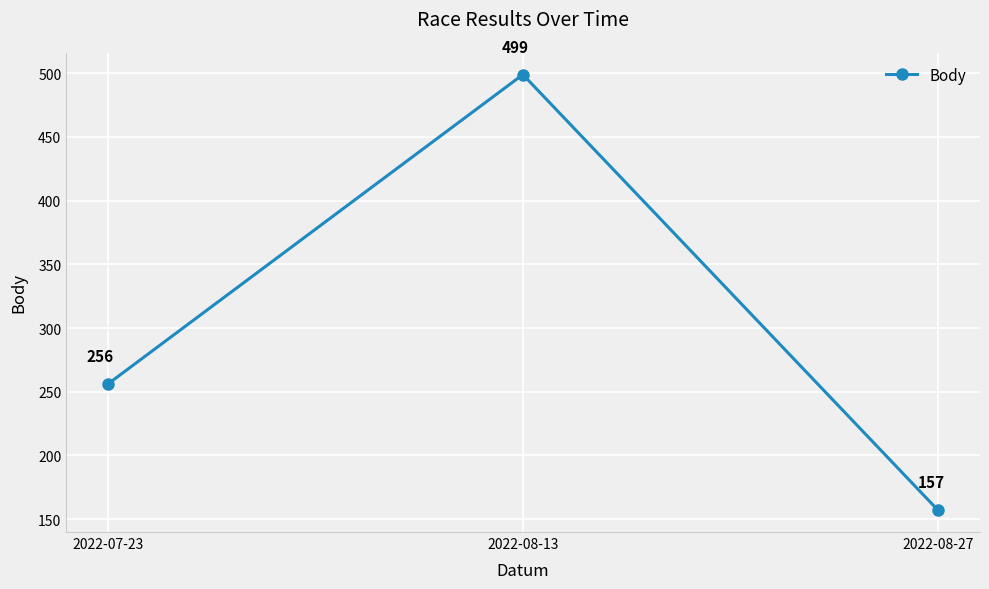

Which category has the highest value across all series?

2022-08-13